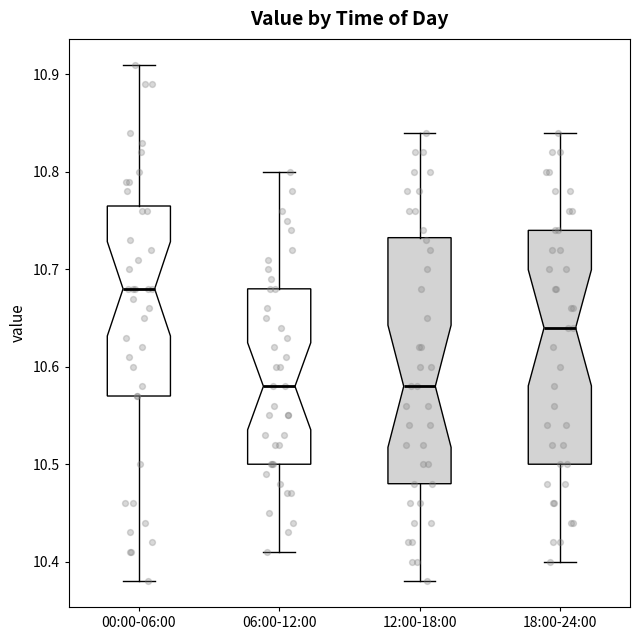

Where does the median line of the box for 06:00-12:00 sit on the y-axis? The values are not printed on the chart, so give them approximately, as read against the axis.

10.58